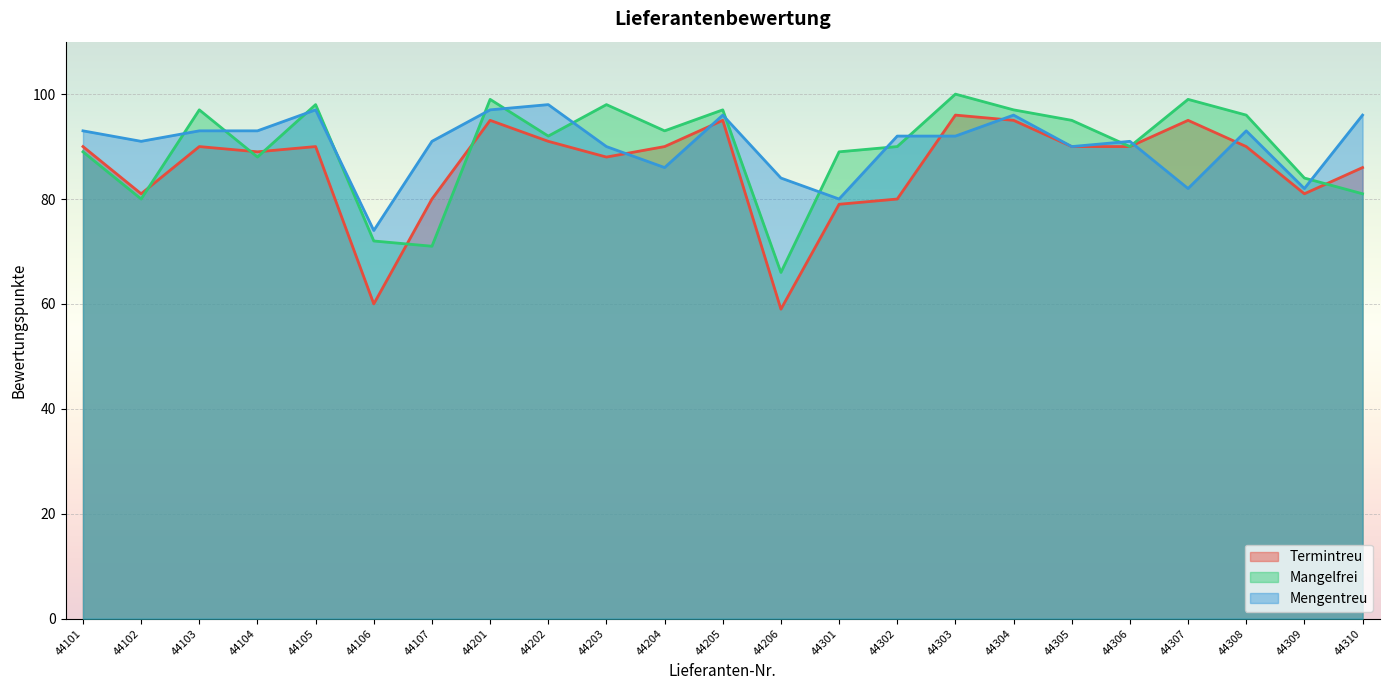

Does the chart display data point markers on the line(s)?

No